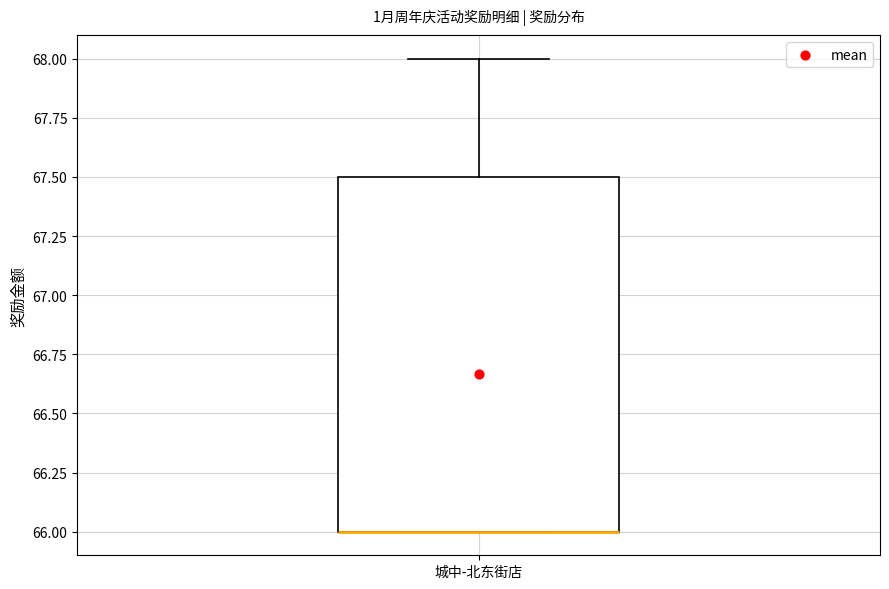

Transcribe this box plot: give where the median line is, the range the box spans, and where the two whiskers end, as read against the y-axis. The values are not printed on the chart, so give them approximately, as read against the axis.

median 66.0 (drawn on the box's lower edge), box 66.0 to 67.5, whiskers 66.0 to 68.0